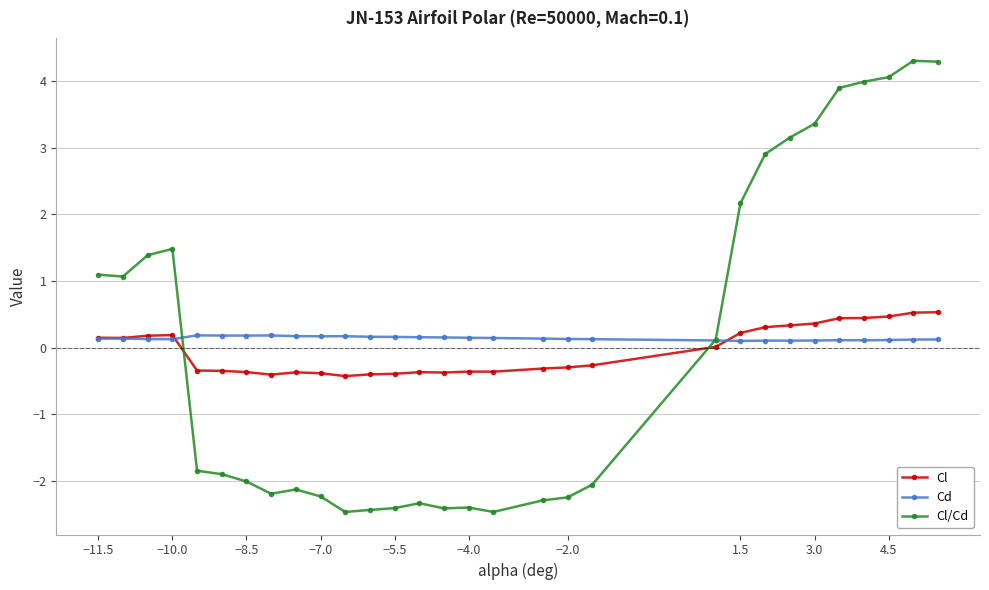

Which series has the widest spread of values?

Cl/Cd